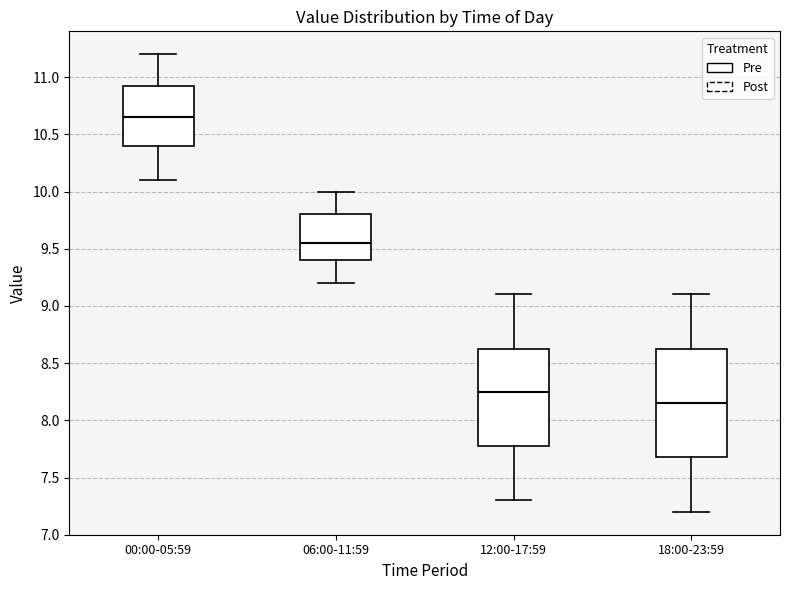

Which box has the highest median line?

00:00-05:59